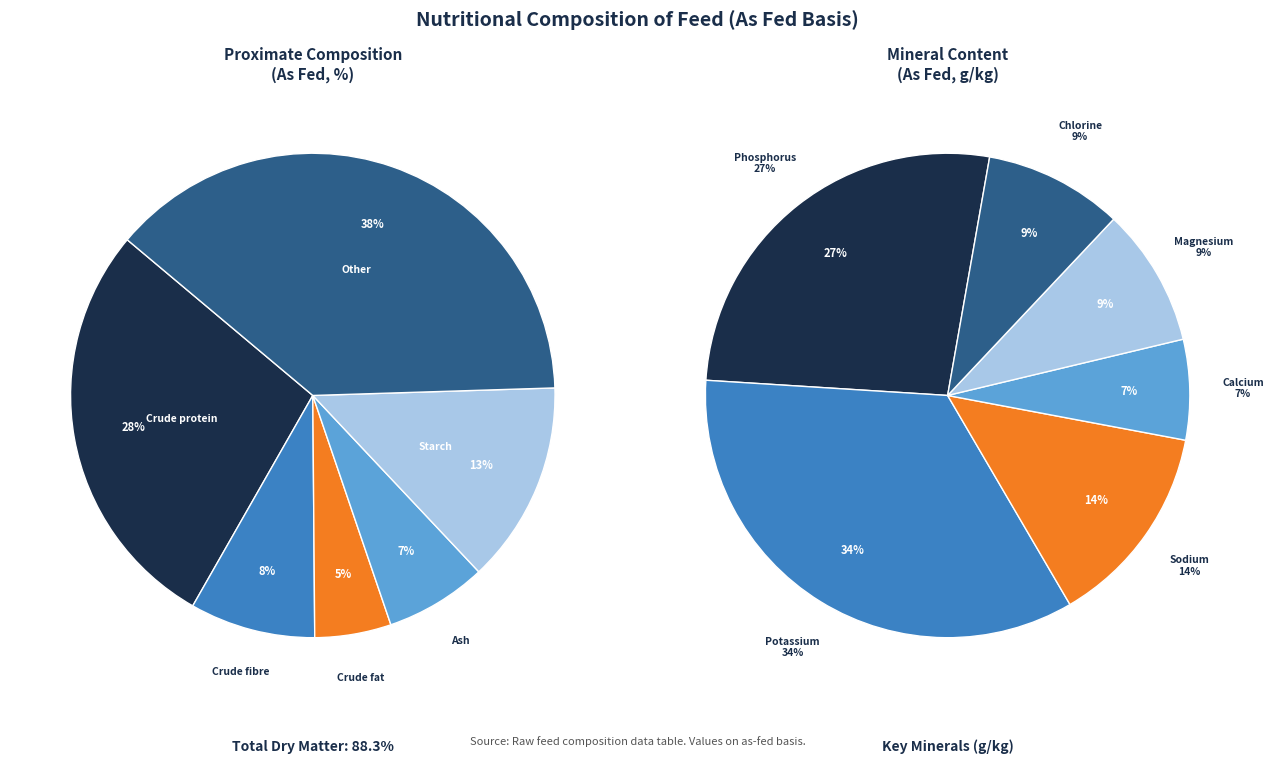

To the nearest percent, what is the combined percentage of Ash and Crude fat?

12%